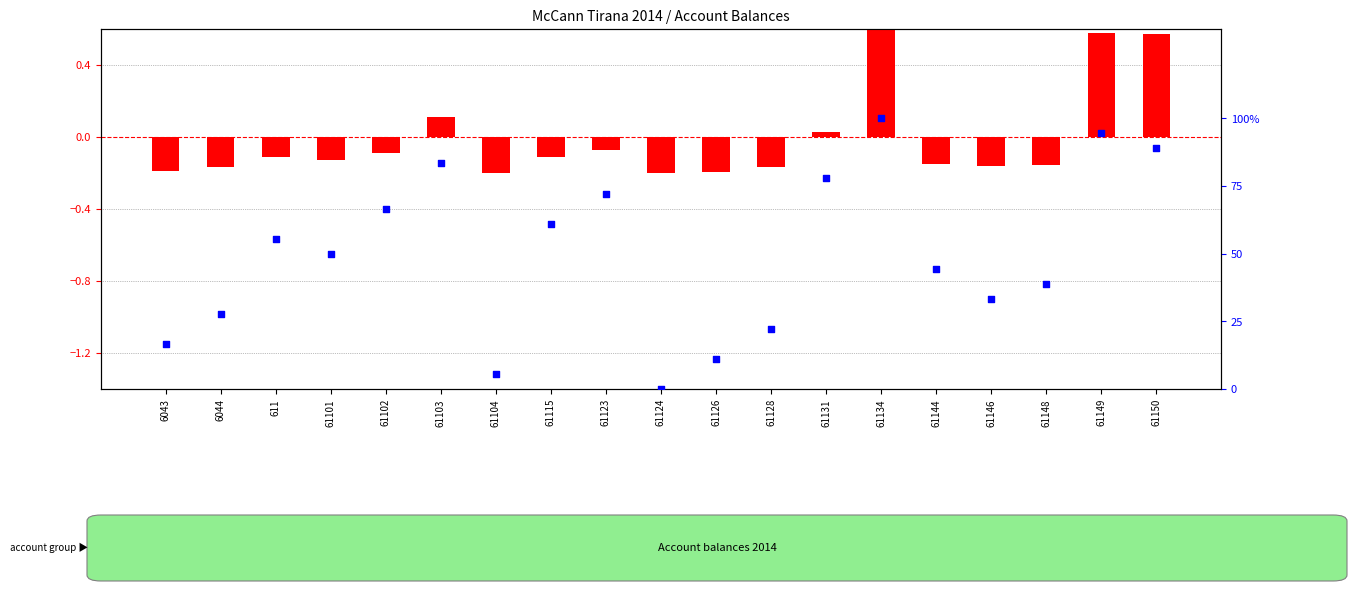

Which series has the largest Y range (max minus min)?

Percentile rank within account